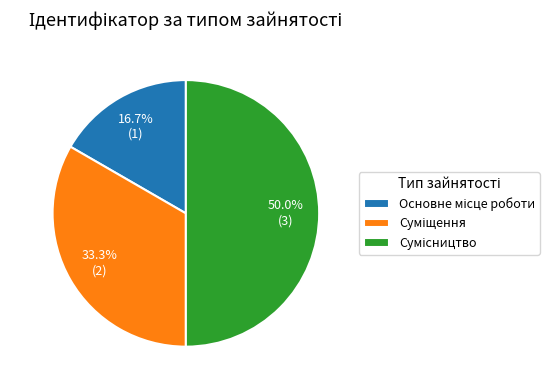

True or false: Сумісництво accounts for 50% of the total.

True